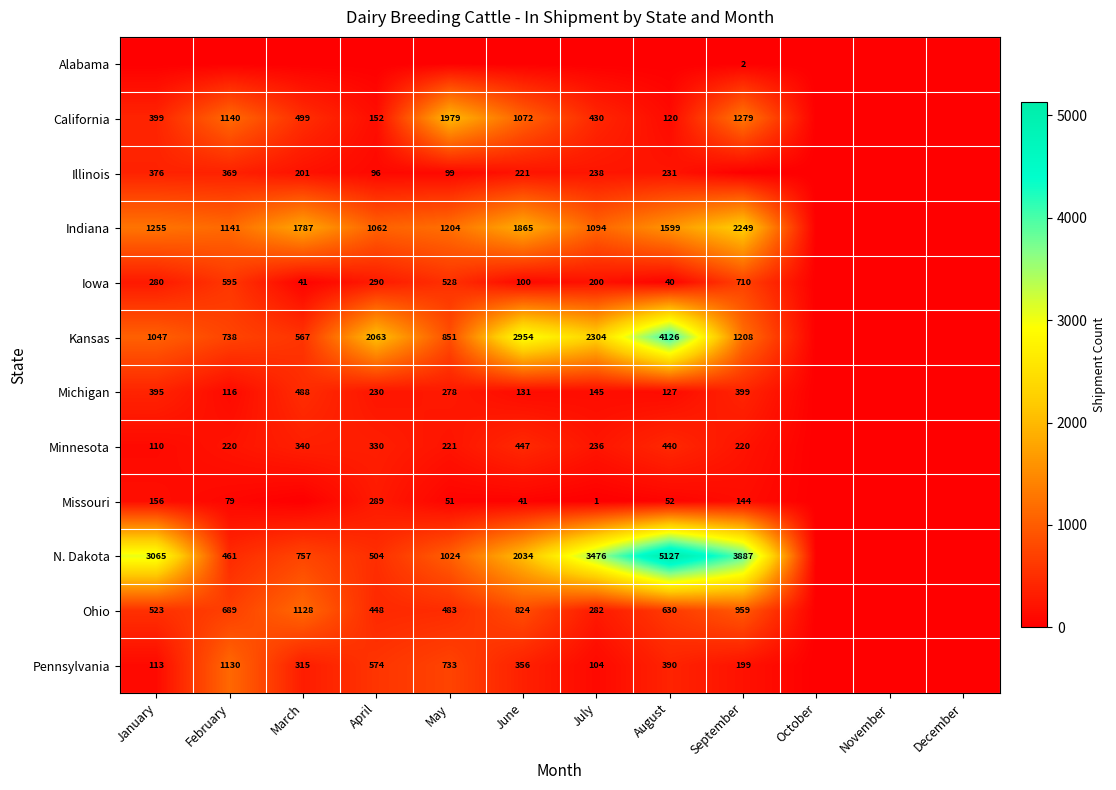

The Michigan series shows 131 at June. True or false?

True